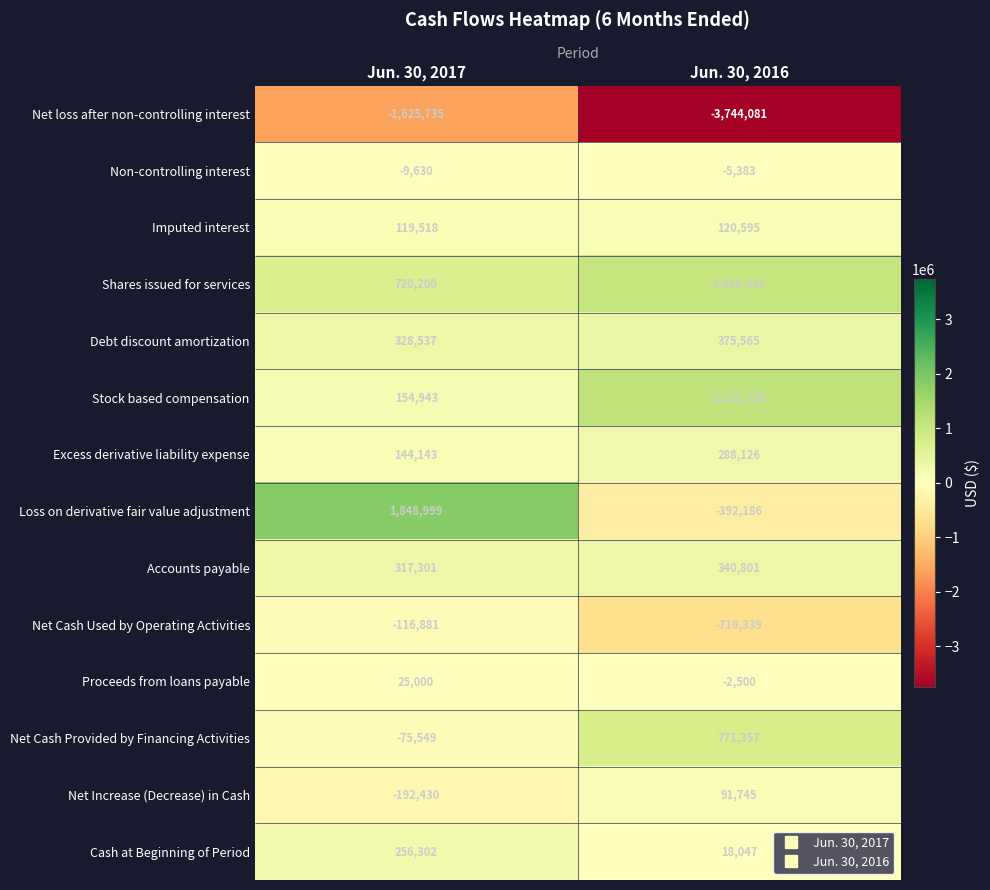

What is the total value across all series at Jun. 30, 2017?

1894718